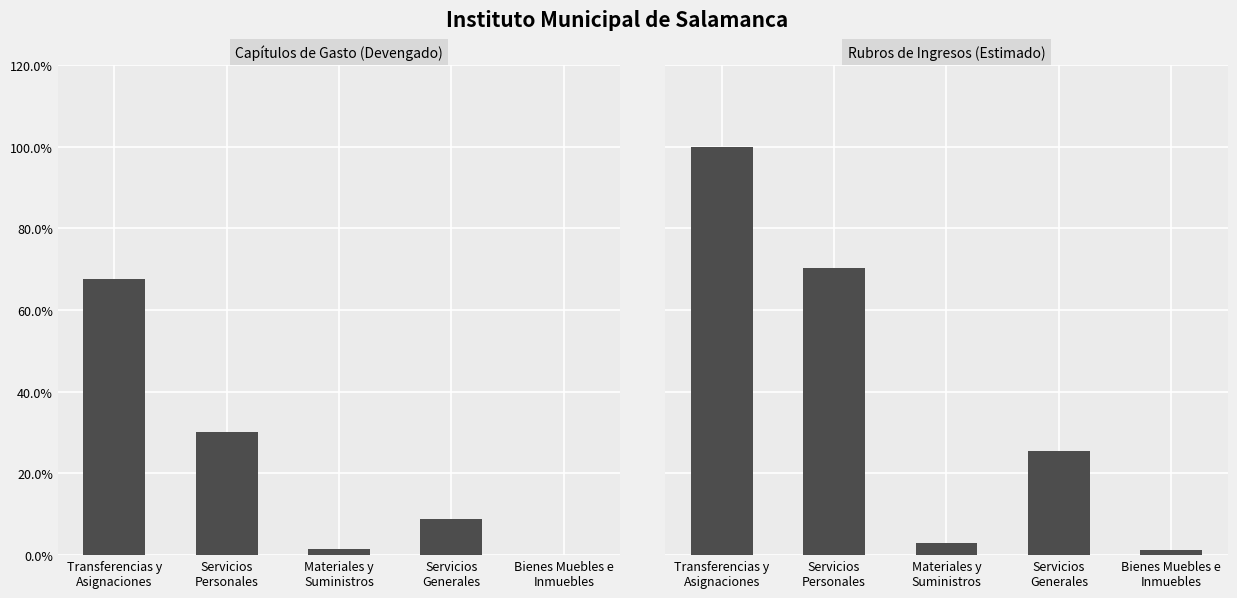

What is the label of the 3rd bar from the left?

Materiales y
Suministros